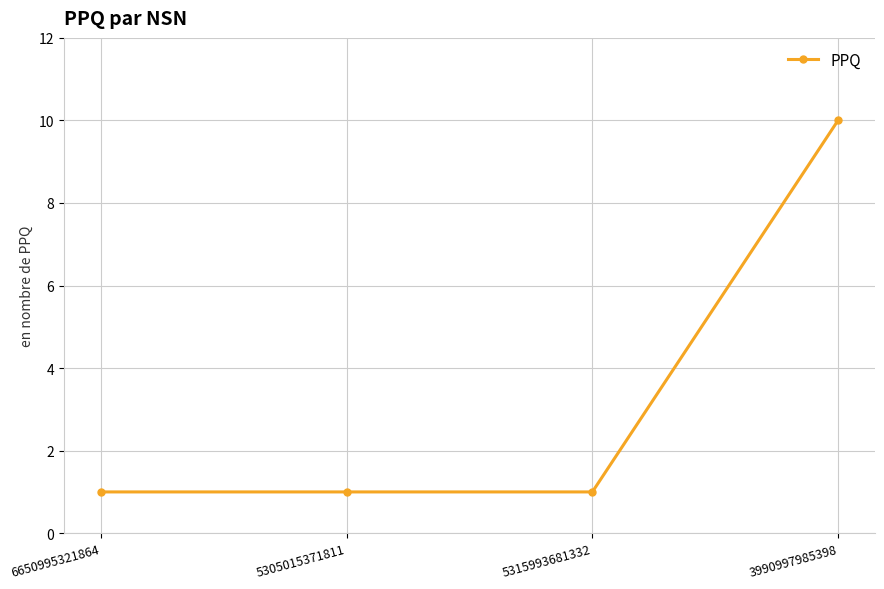

Reading left to right, list all the values displayed in this chart.

1	1	1	10